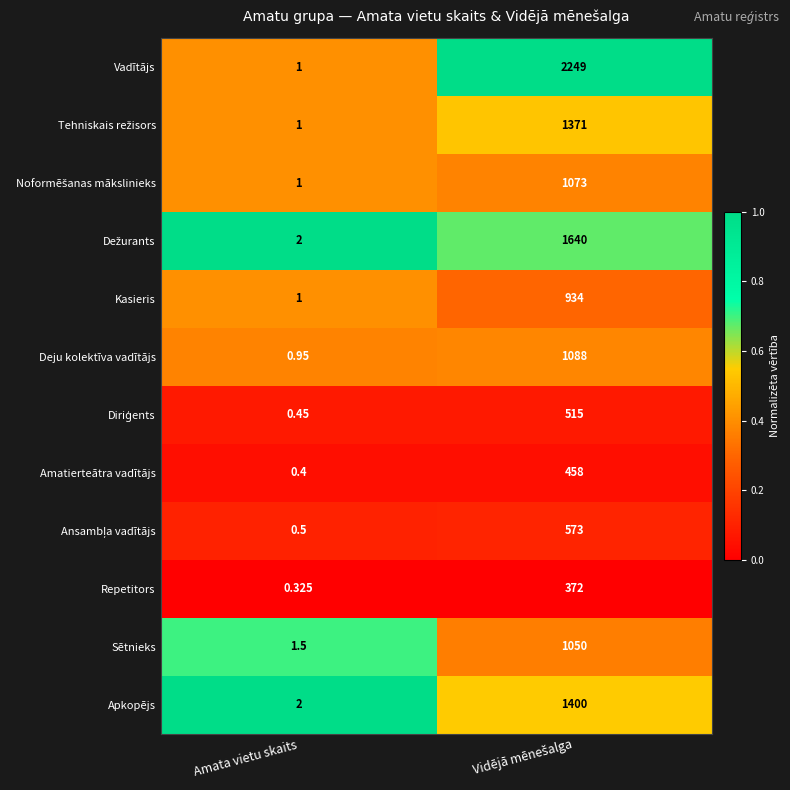

How many data points in Repetitors are less than 372?

1